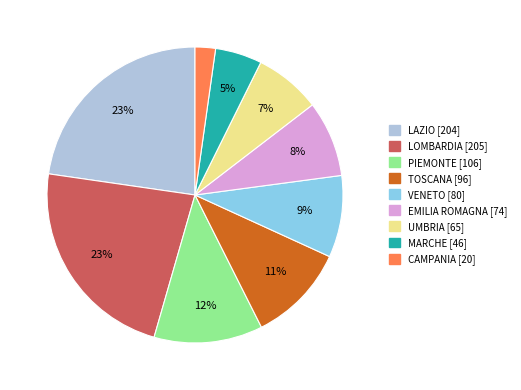

How many segments does this pie chart have?

9